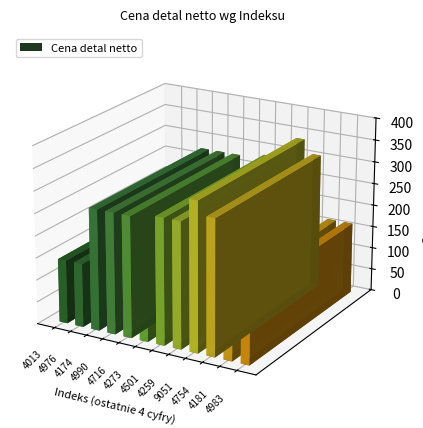

What is the maximum value shown in the chart?

335.9